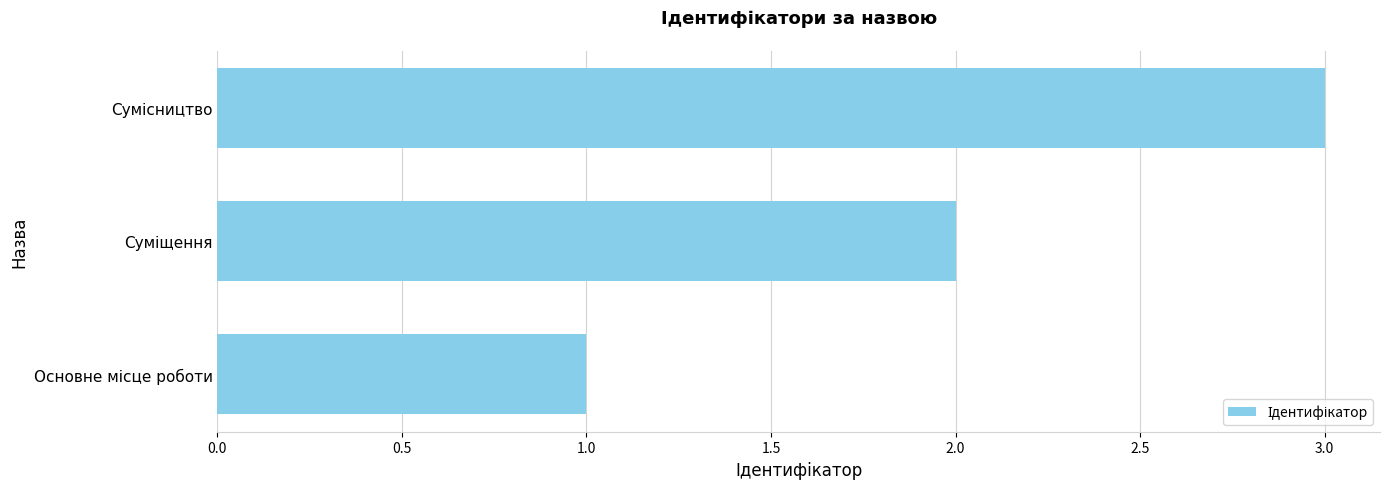

What is the difference between the maximum and minimum values?

2